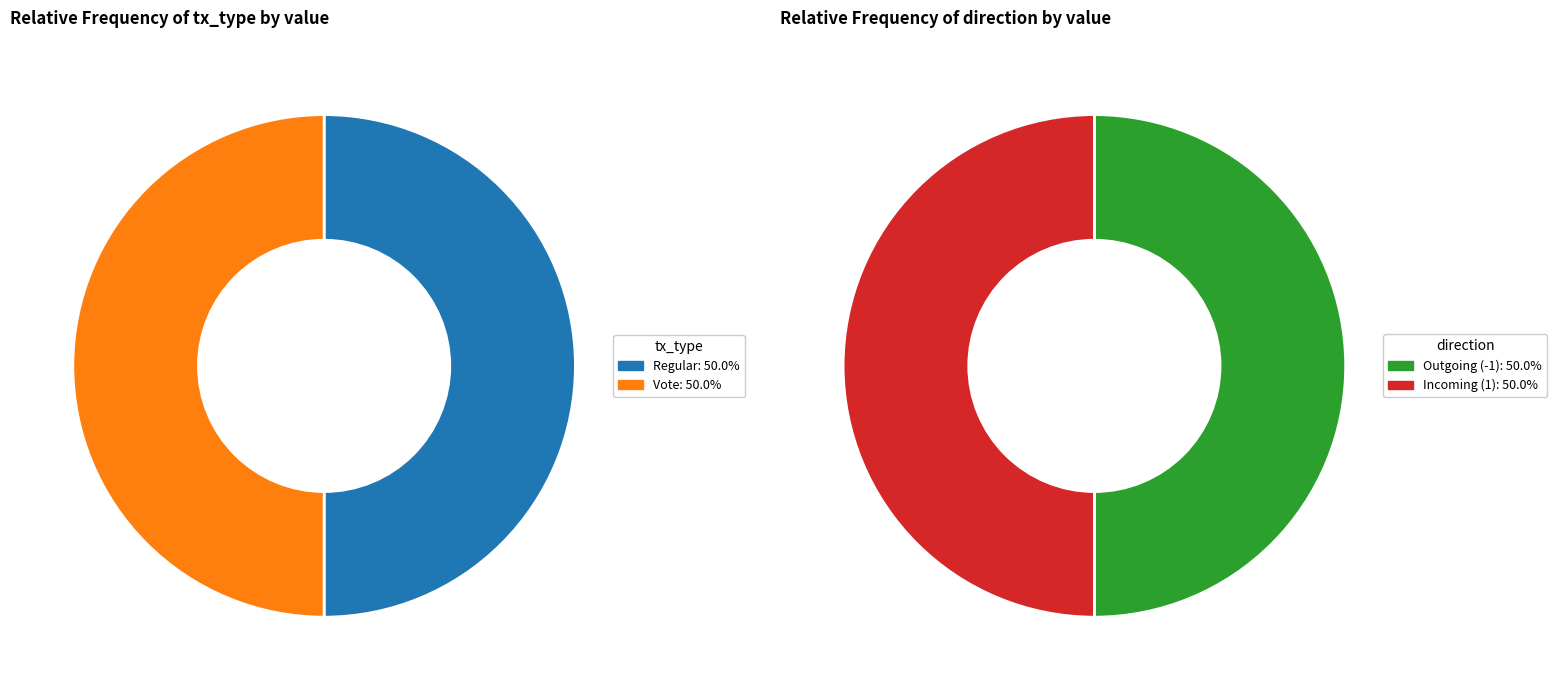

Which slice is the smallest?

Vote